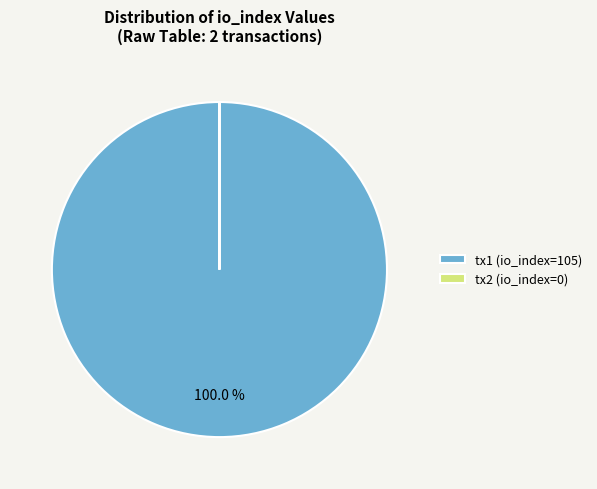

Does tx1 (io_index=105) represent more than half of the total?

Yes